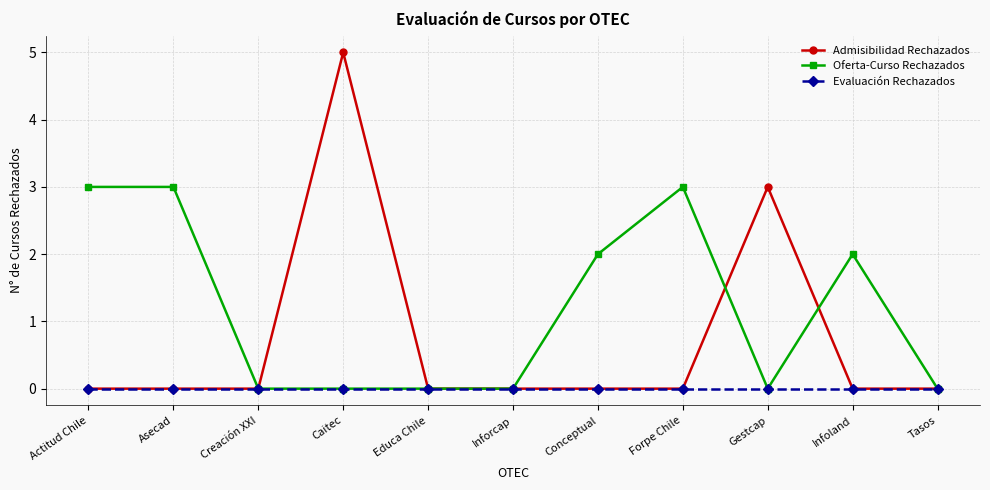

How many Oferta-Curso Rechazados values are between 0 and 3?

11